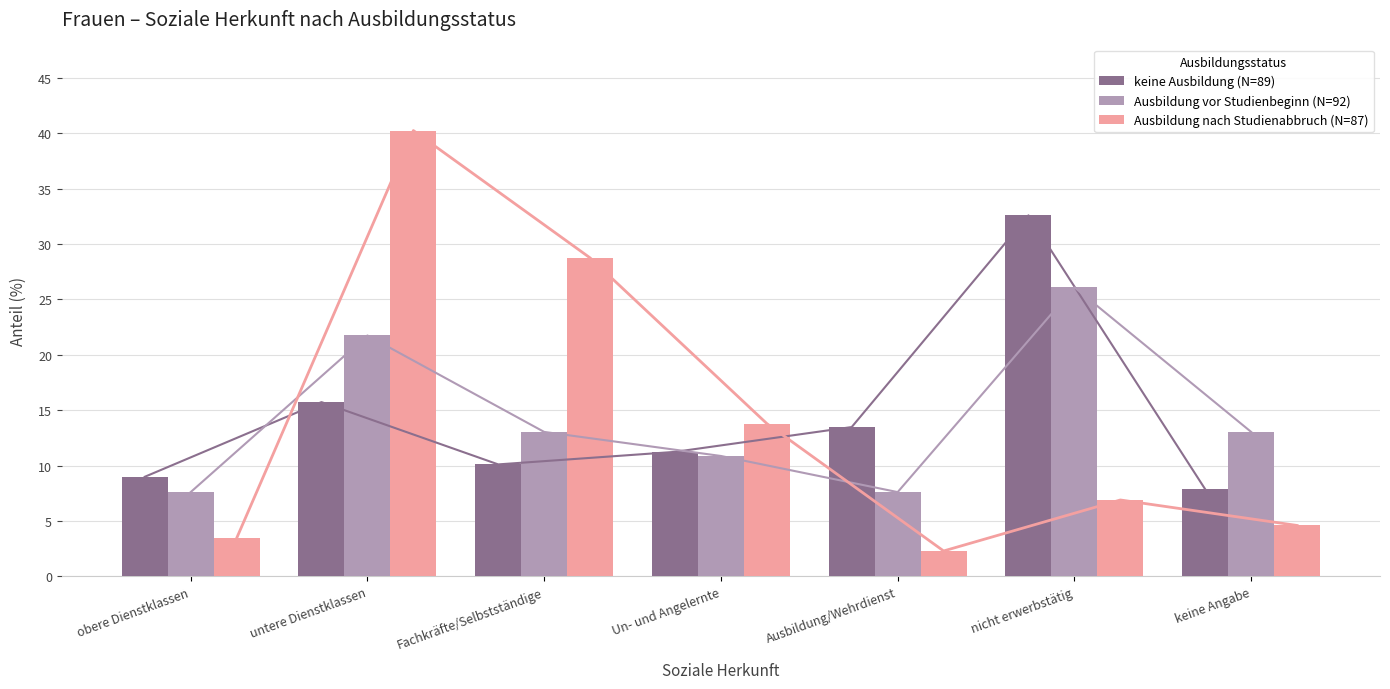

What is the maximum value for Ausbildung vor Studienbeginn (N=92)?

26.1